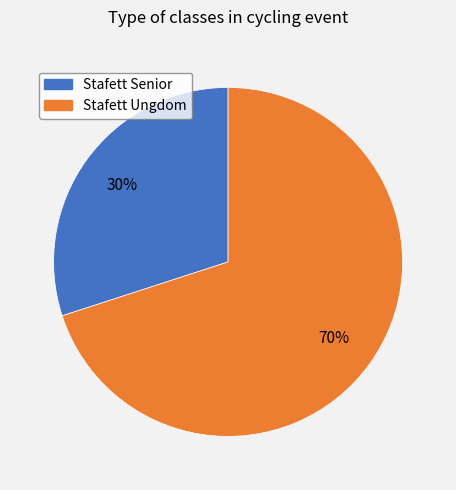

What is the ratio of the value at Stafett Senior to the value at Stafett Ungdom?

0.4